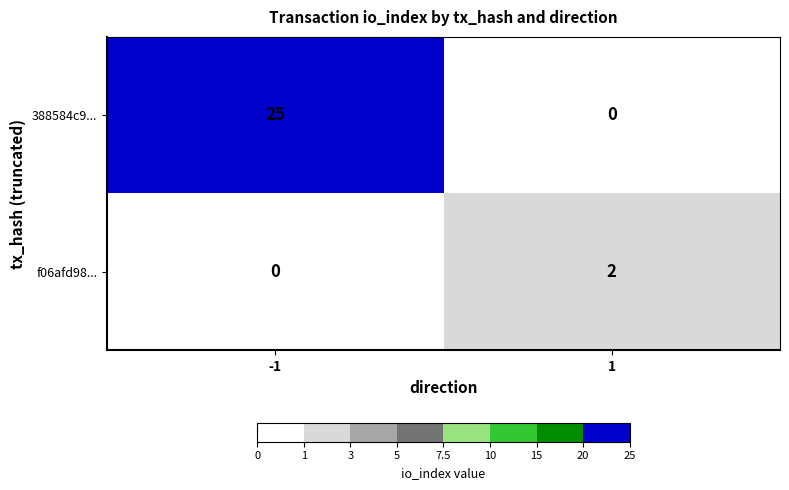

True or false: f06afd98... has a value of 3 at 1.

False